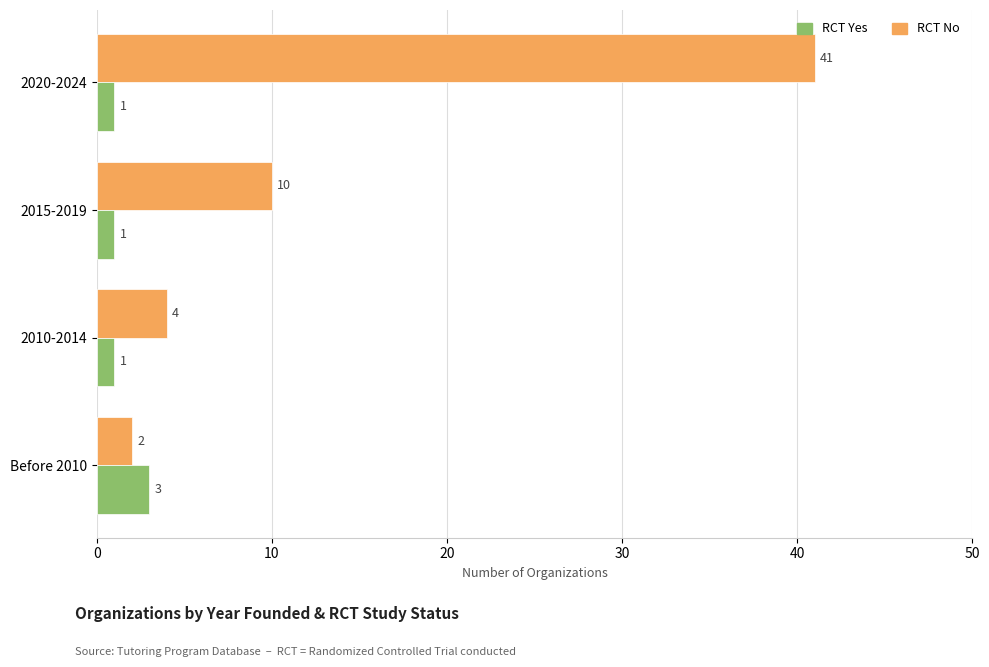

At how many categories does at least one series exceed 19?

1